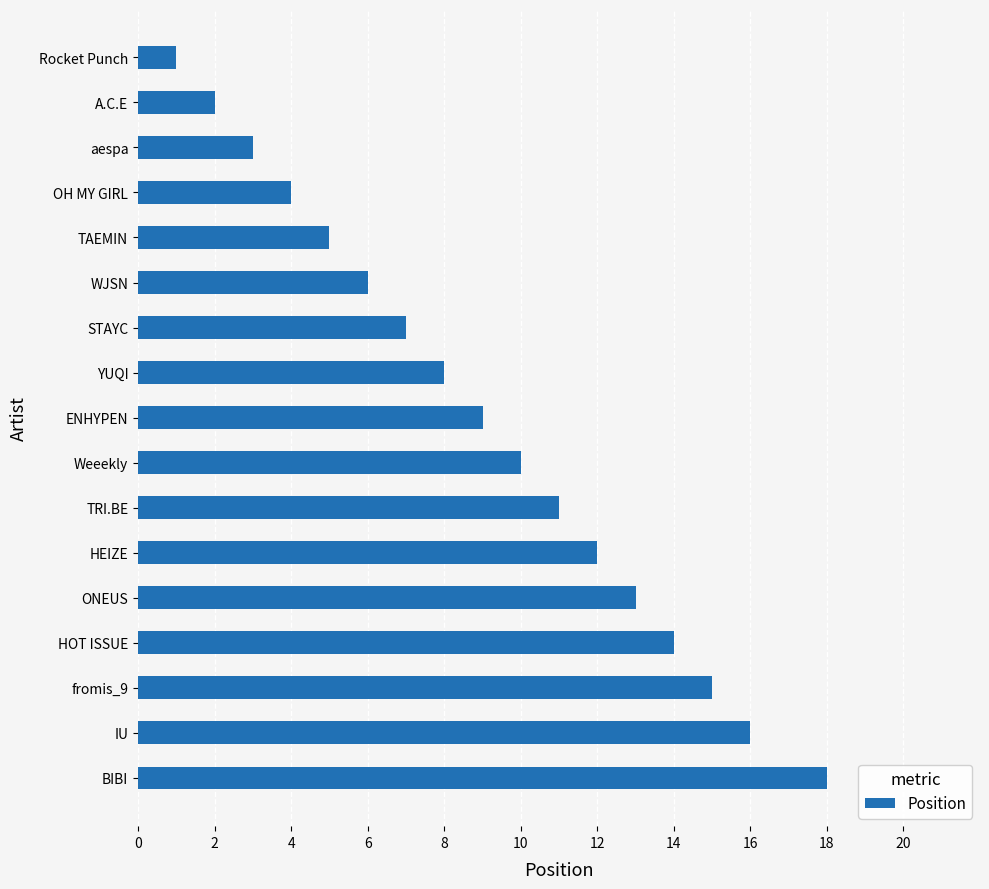

At which label is the value closest to 9?

ENHYPEN